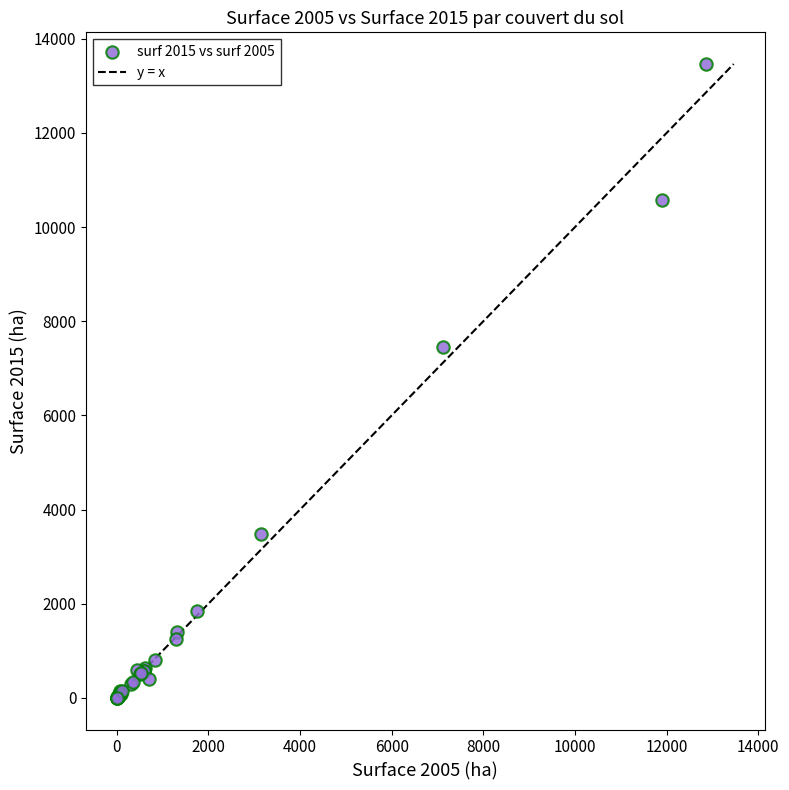

What Y value in the scatter plot is closest to 6732?

7455.8